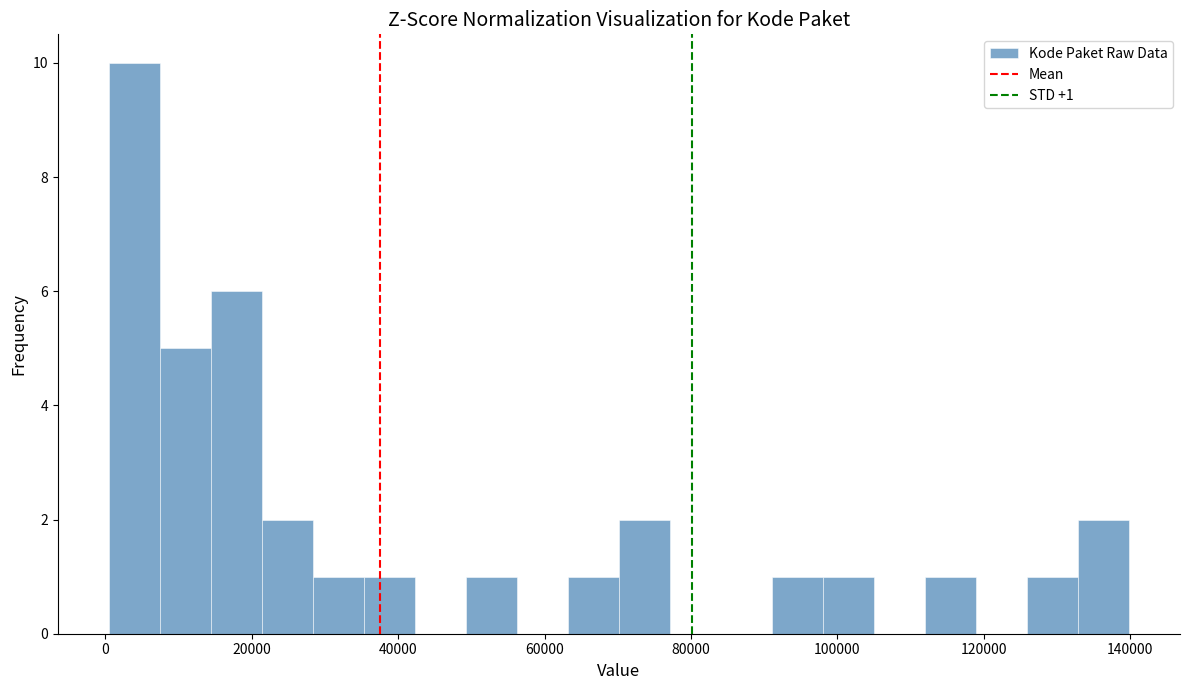

Around what value on the x-axis is the tallest bar? Give the approximate position of its centre, as read against the axis.

4000